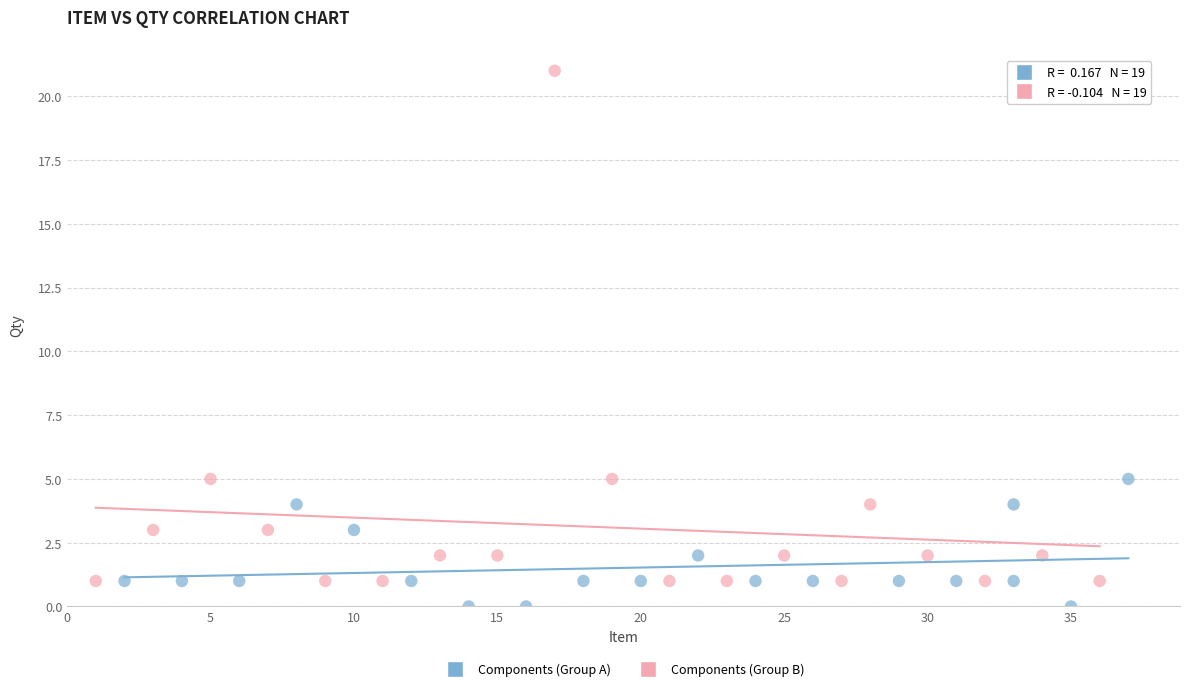

Which series has the largest Y range (max minus min)?

Components (Group B)